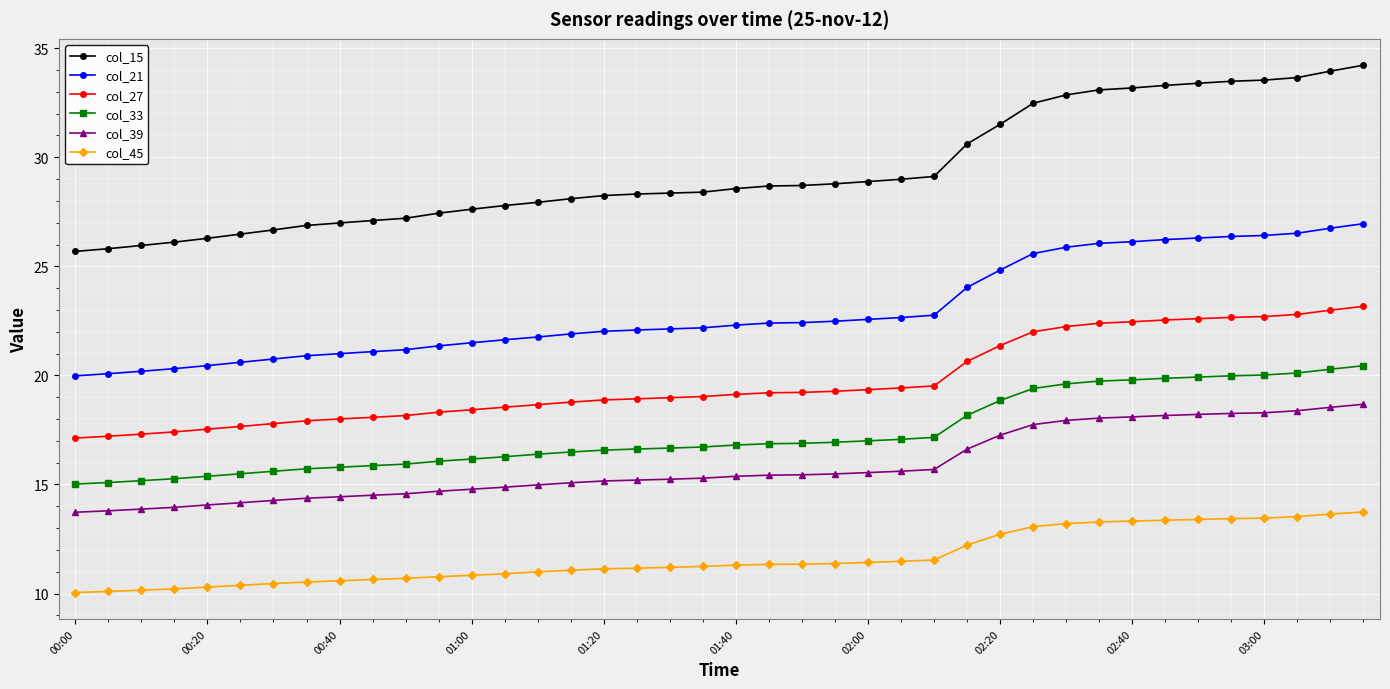

What is the value of the col_15 point at the 25th from the left?

28.9